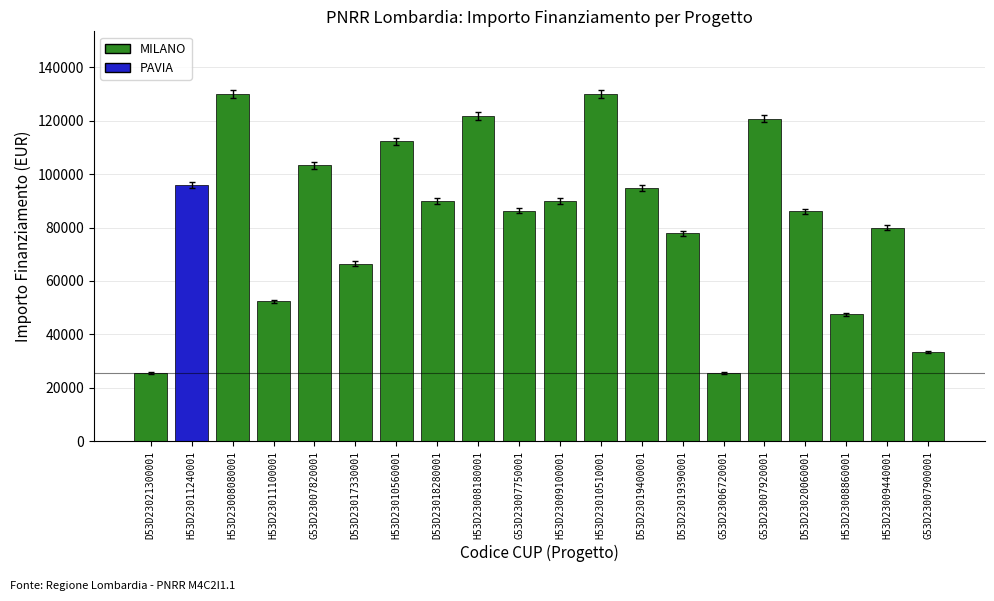

What is the difference between the maximum and minimum values?

104488